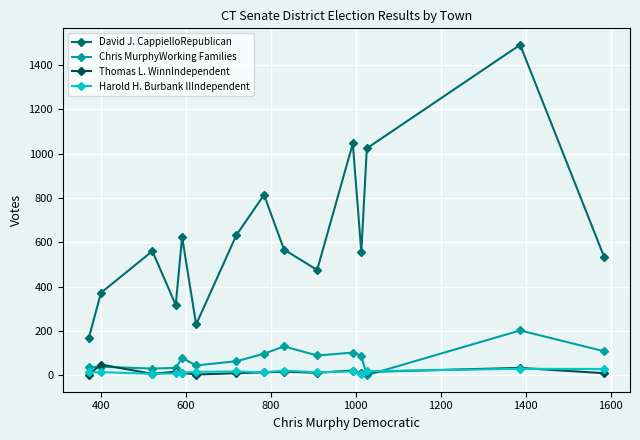

Which series has the largest range (max minus min)?

David J. CappielloRepublican